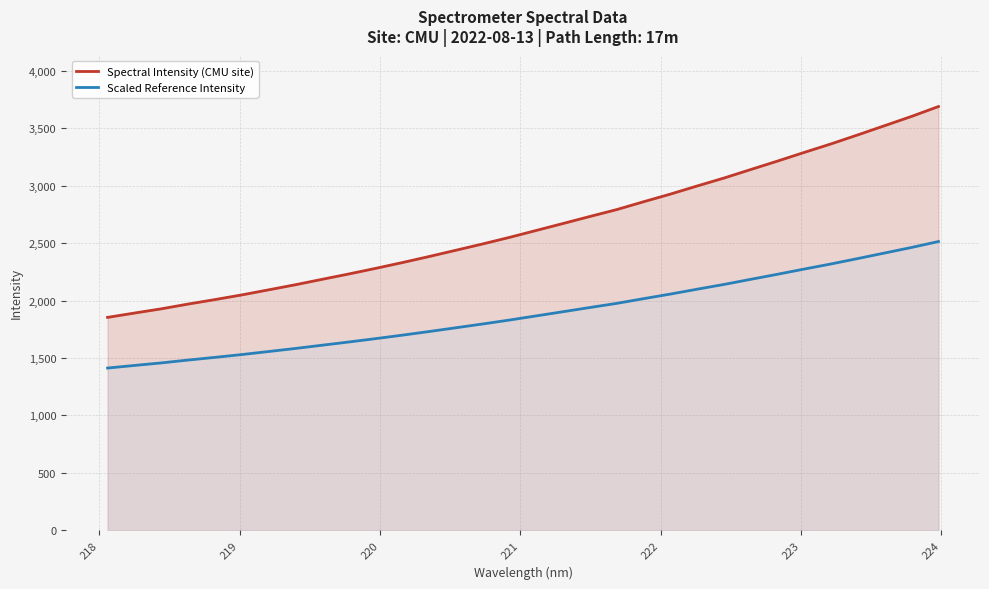

True or false: Spectral Intensity (CMU site) and Scaled Reference Intensity cross at least once.

False